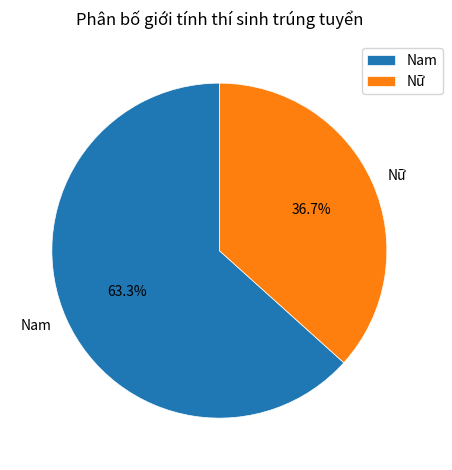

What percentage is the Nam slice, to the nearest percent?

63%